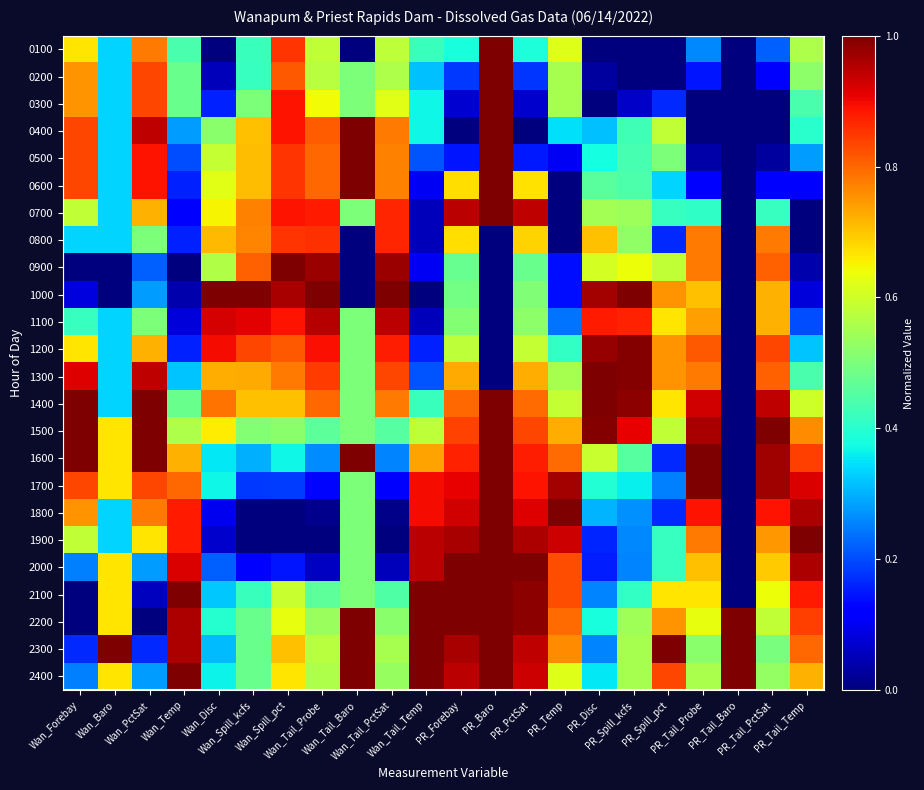

How many data points does each series have?

22